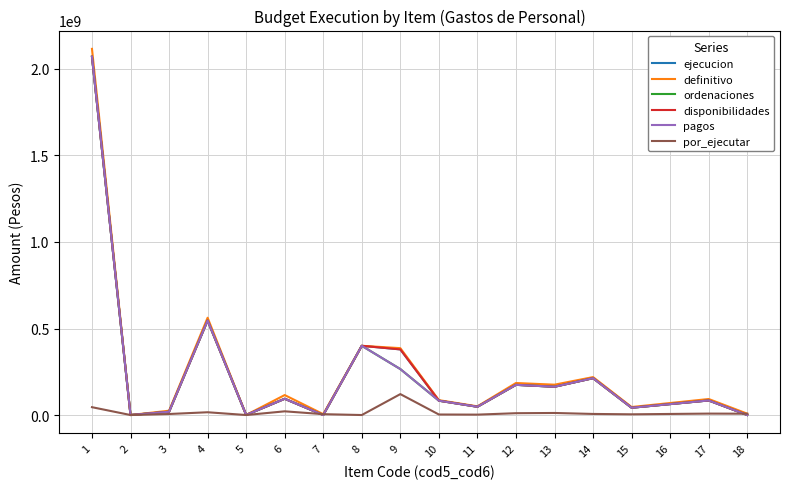

List the labels in order of definitivo value, smallest first.

2, 5, 7, 18, 3, 15, 11, 16, 10, 17, 6, 13, 12, 14, 9, 8, 4, 1